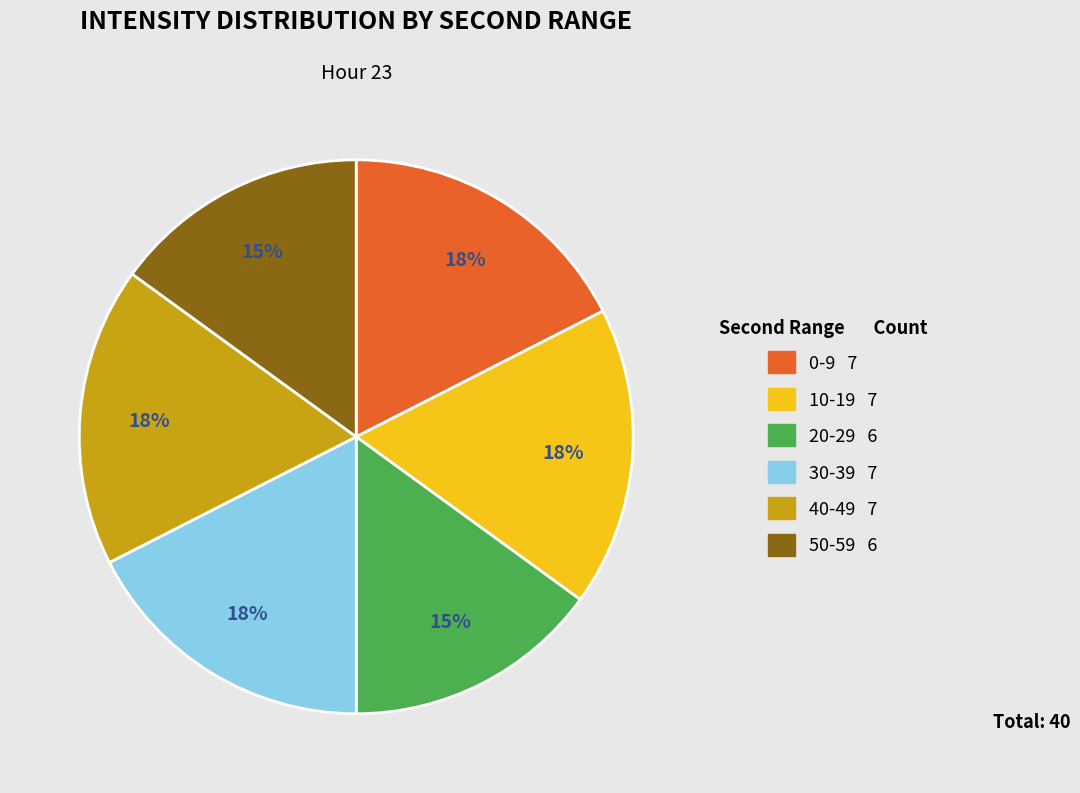

Between 20-29 6 and 10-19 7, which is larger?

10-19 7